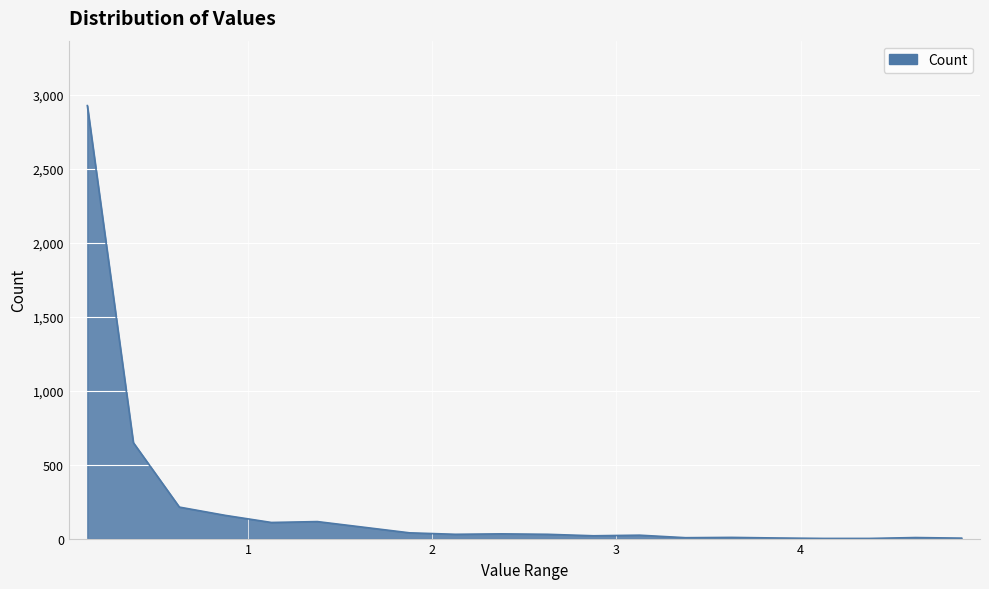

What is the difference between the maximum and minimum values?

2928